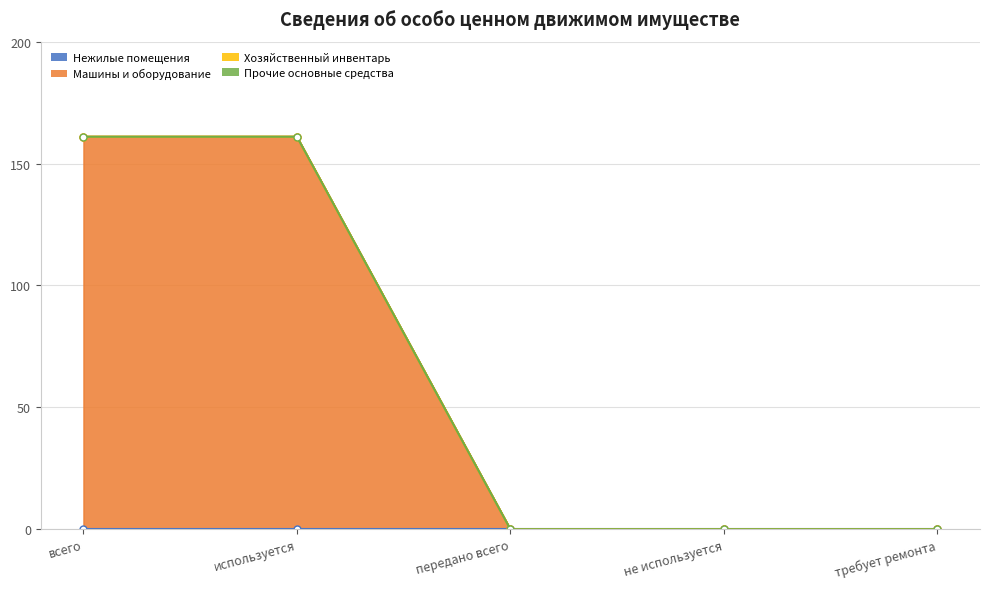

How many Машины и оборудование values are between 0 and 161?

5